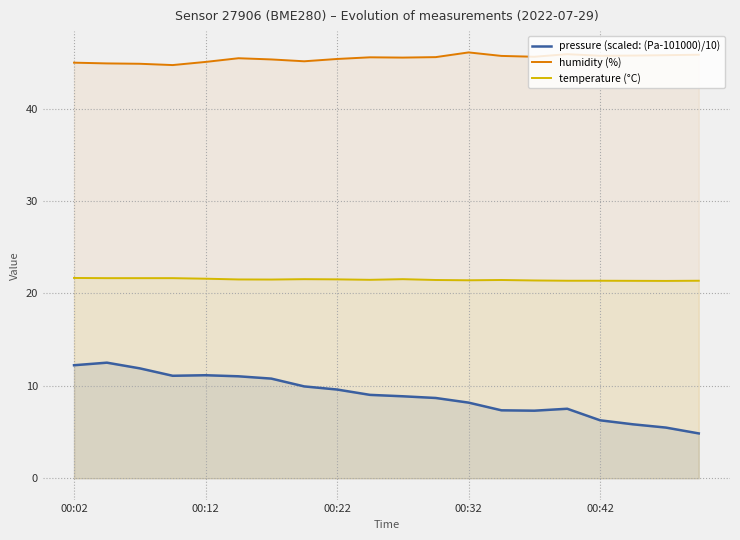

Reading left to right, extract all data points from this chart.

pressure (scaled: (Pa-101000)/10): 12.2	12.5	11.9	11.1	11.2	11.0	10.8	9.9	9.6	9.0	8.9	8.7	8.2	7.4	7.3	7.5	6.3	5.8	5.5	4.9
humidity (%): 45.0	44.9	44.9	44.7	45.1	45.5	45.3	45.1	45.4	45.6	45.5	45.6	46.1	45.7	45.6	45.9	45.7	45.8	45.8	45.8
temperature (°C): 21.7	21.7	21.7	21.7	21.6	21.5	21.5	21.6	21.5	21.5	21.6	21.5	21.4	21.5	21.4	21.4	21.4	21.4	21.4	21.4